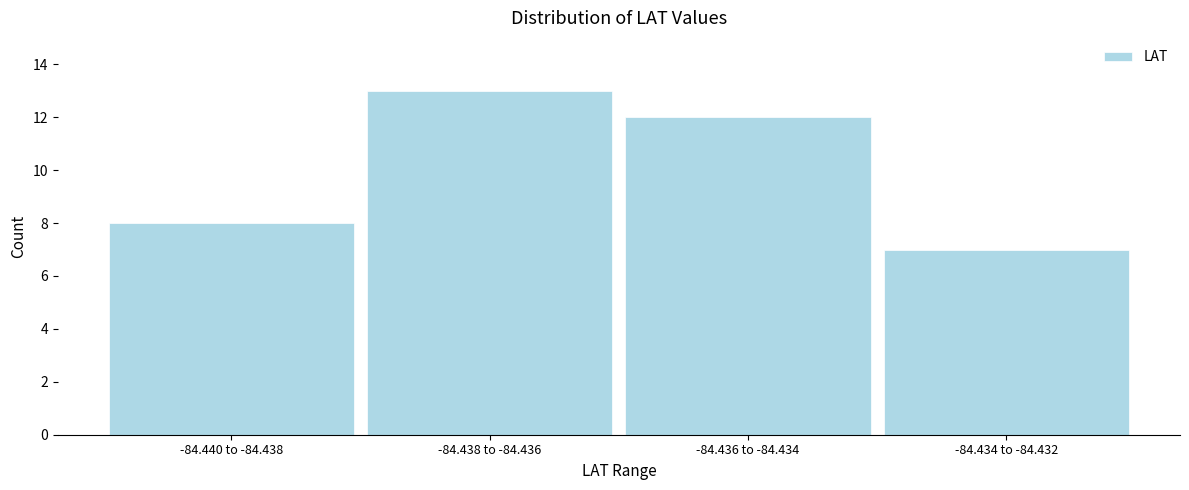

Reading right to left, what are all the values shown in this chart?

-84.434 to -84.432=7	-84.436 to -84.434=12	-84.438 to -84.436=13	-84.440 to -84.438=8